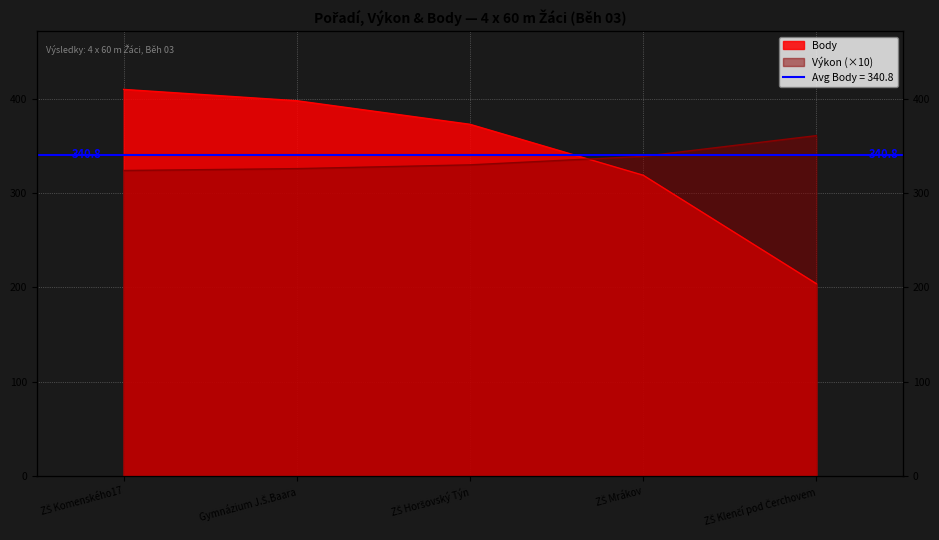

Which series changed the most between ZŠ Komenského17 and Gymnázium J.Š.Baara?

Body